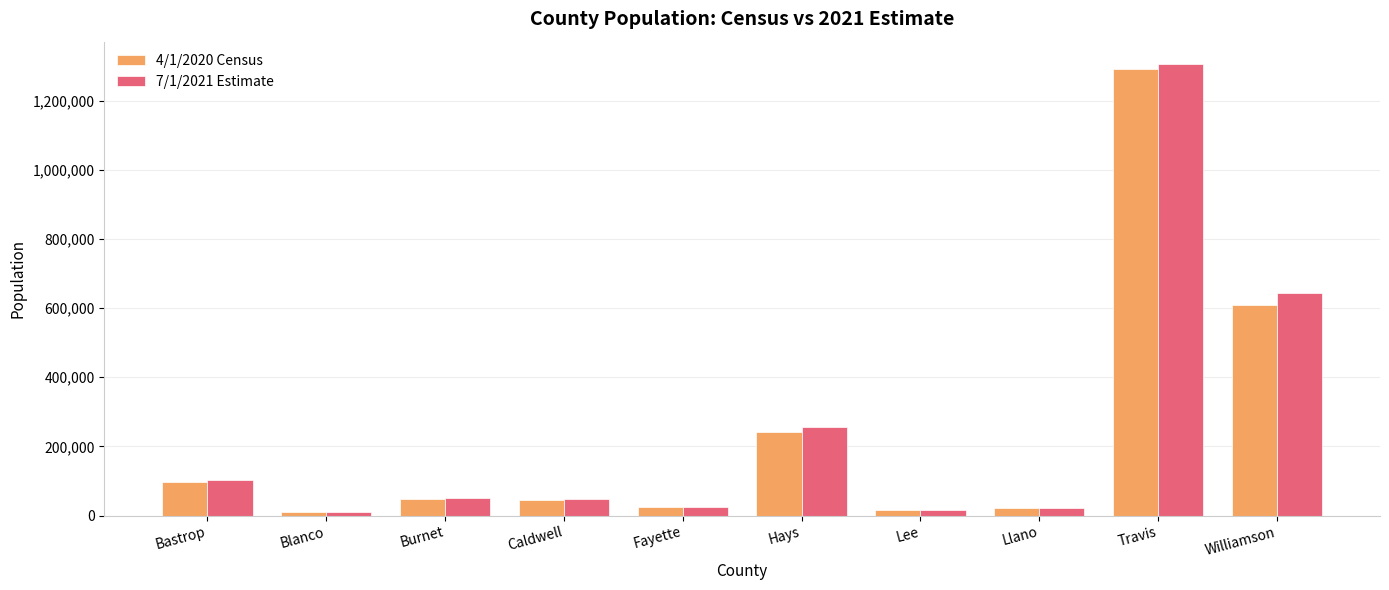

What are all the series names shown in the legend?

4/1/2020 Census, 7/1/2021 Estimate